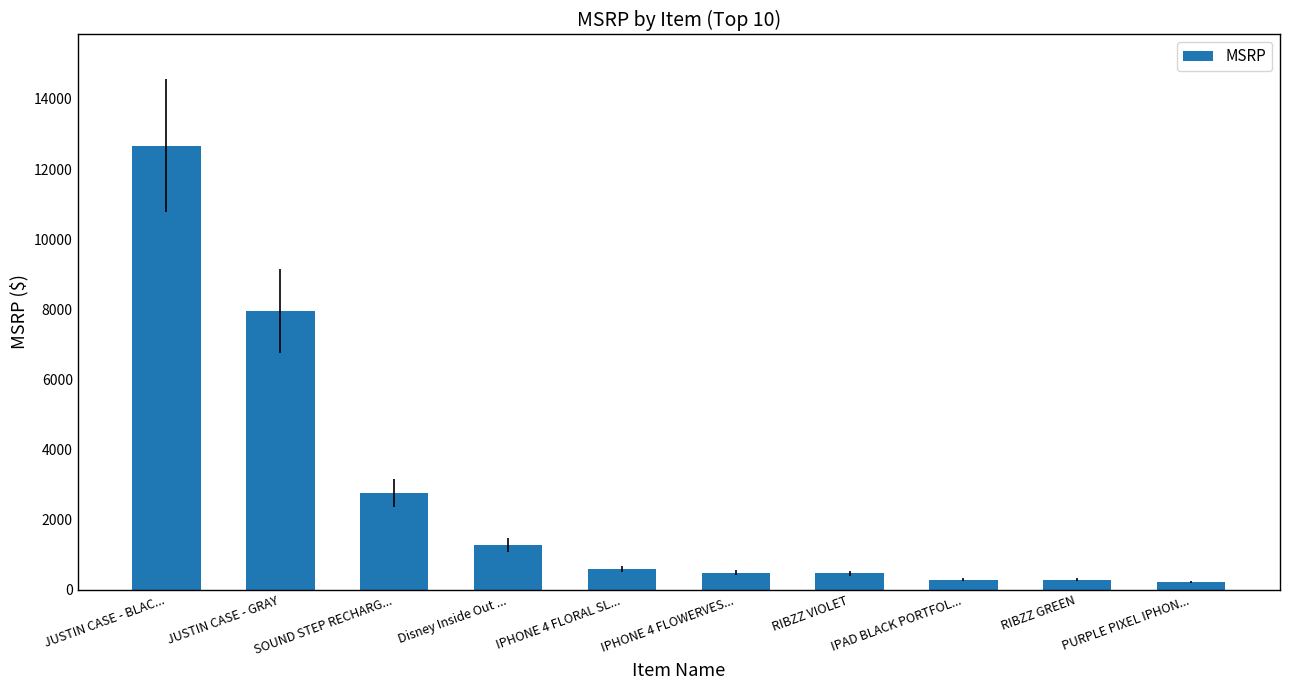

Approximately how many times larger is the value at JUSTIN CASE - BLAC... compared to Disney Inside Out ...?

10.0